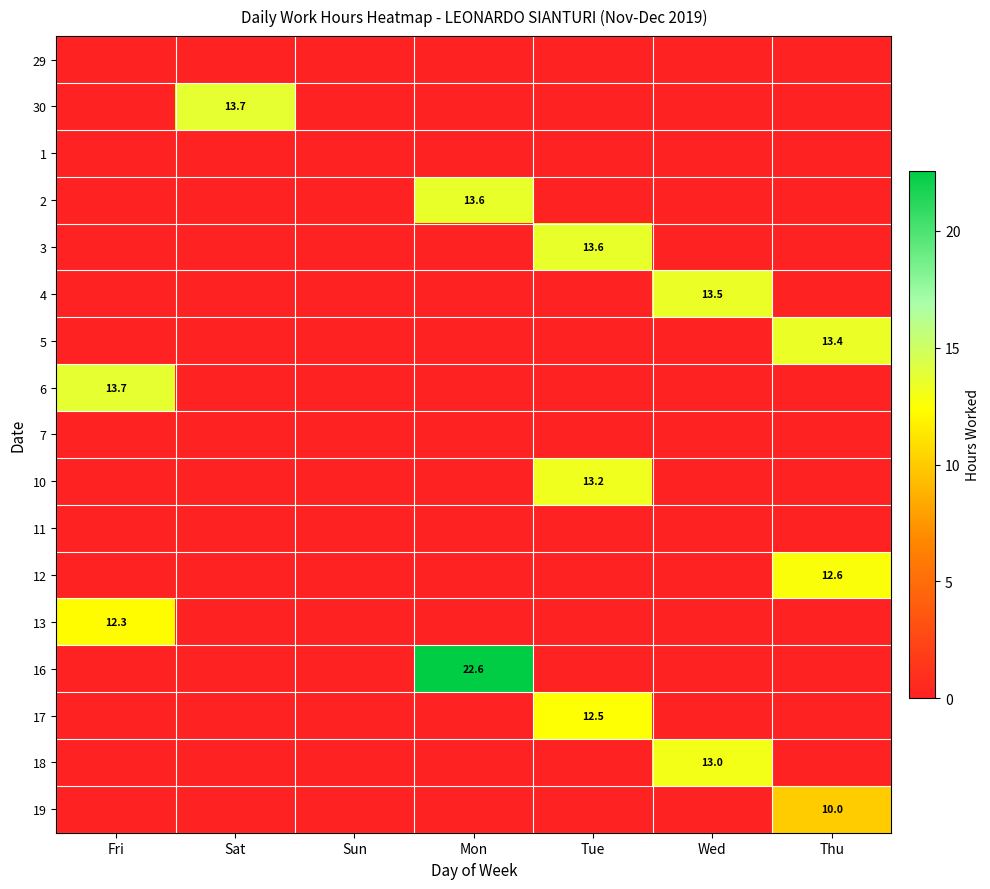

Which category has the highest value across all series?

Mon